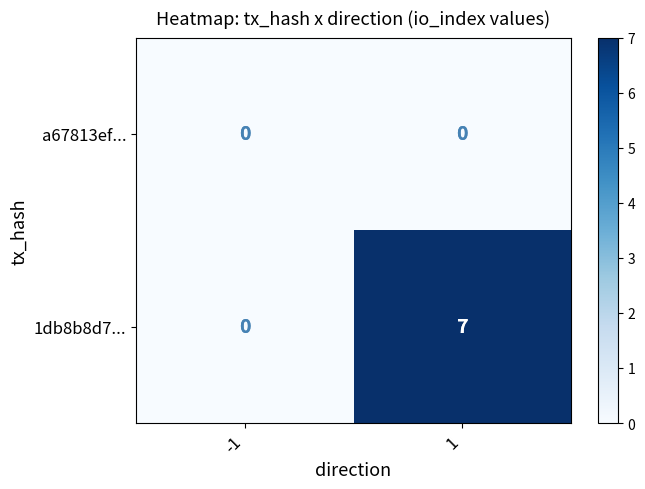

Which series has the largest range (max minus min)?

1db8b8d7...